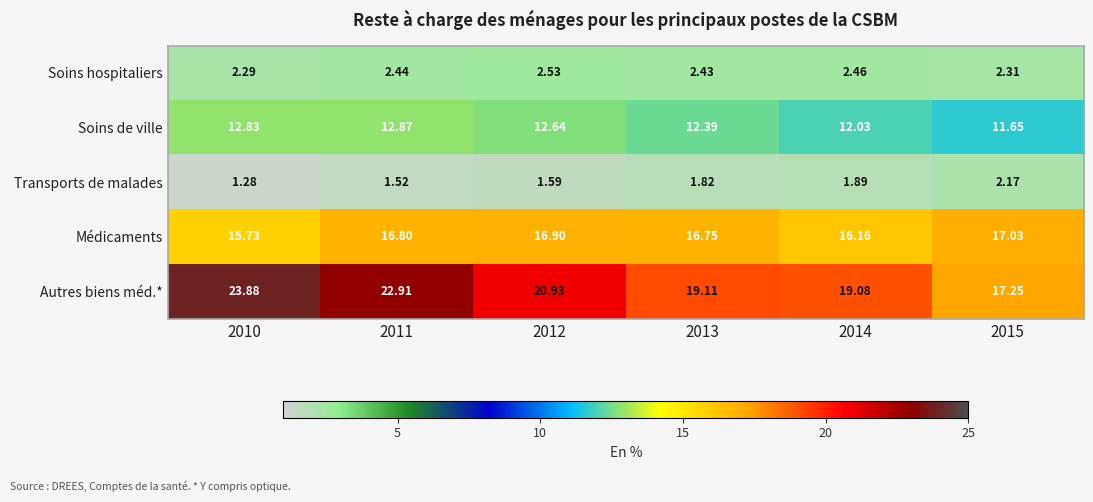

Count the number of categories in the chart.

6